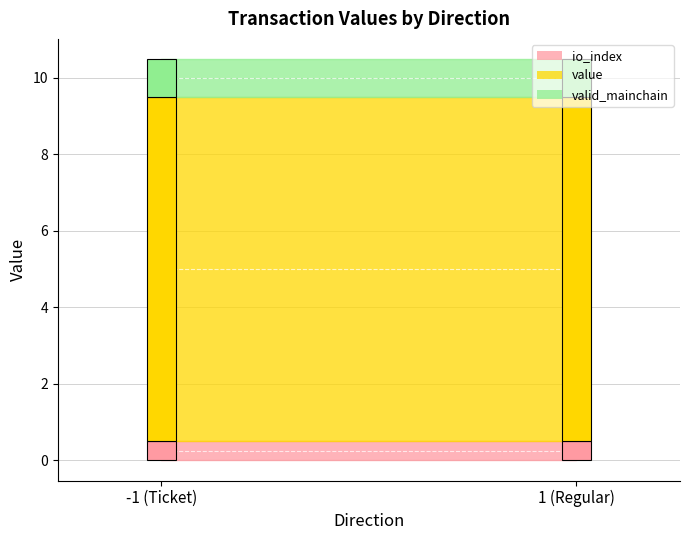

Is the value of io_index at 1 greater than the value of valid_mainchain at -1?

No